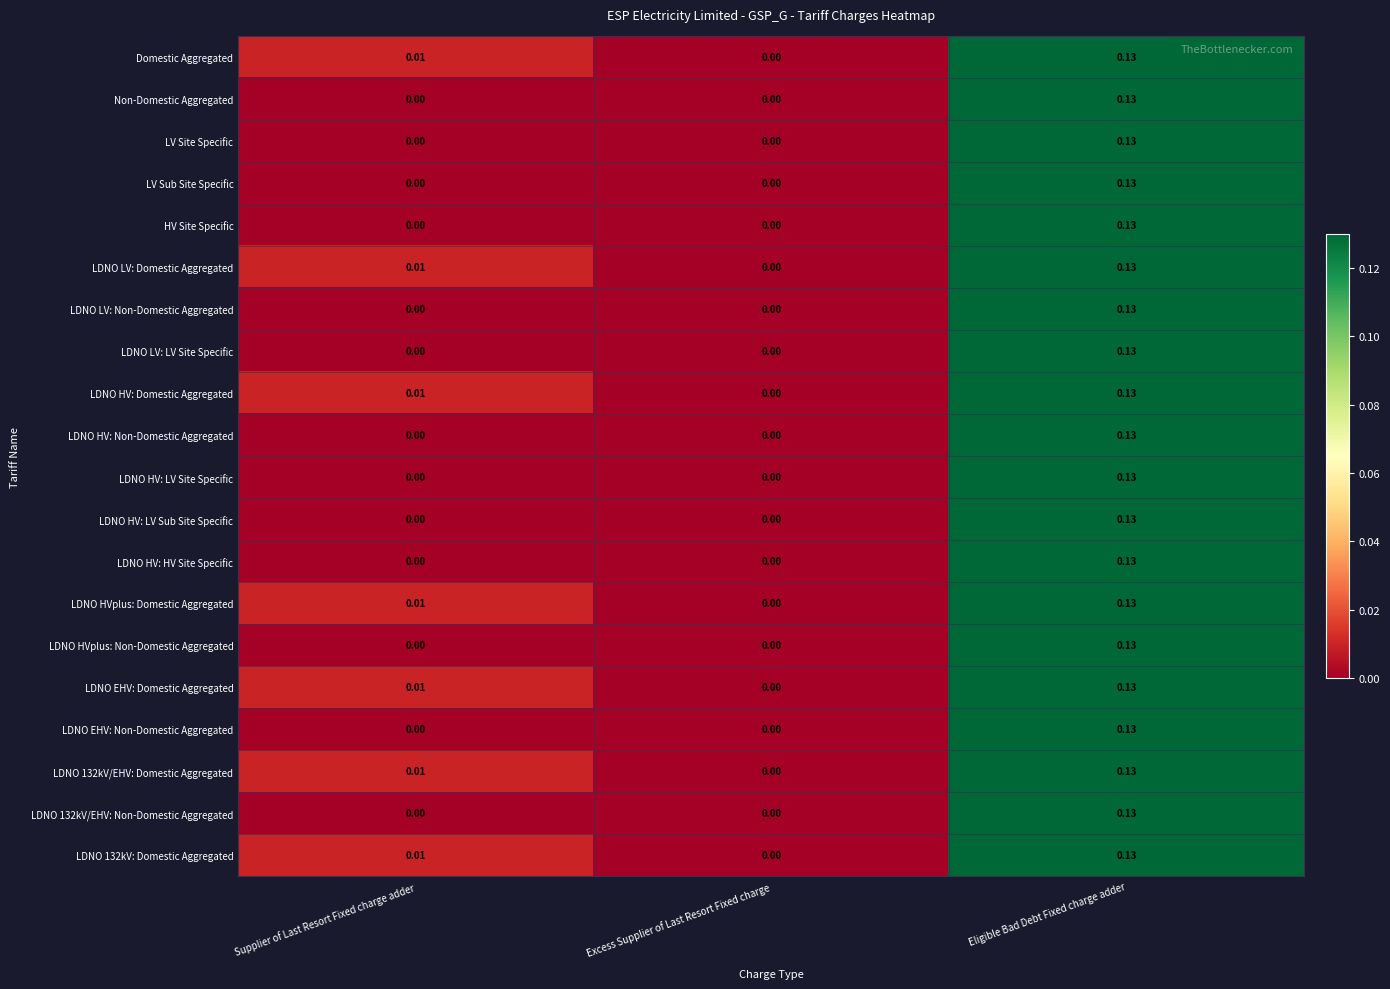

Which category has the highest value in the LV Site Specific series?

Eligible Bad Debt Fixed charge adder